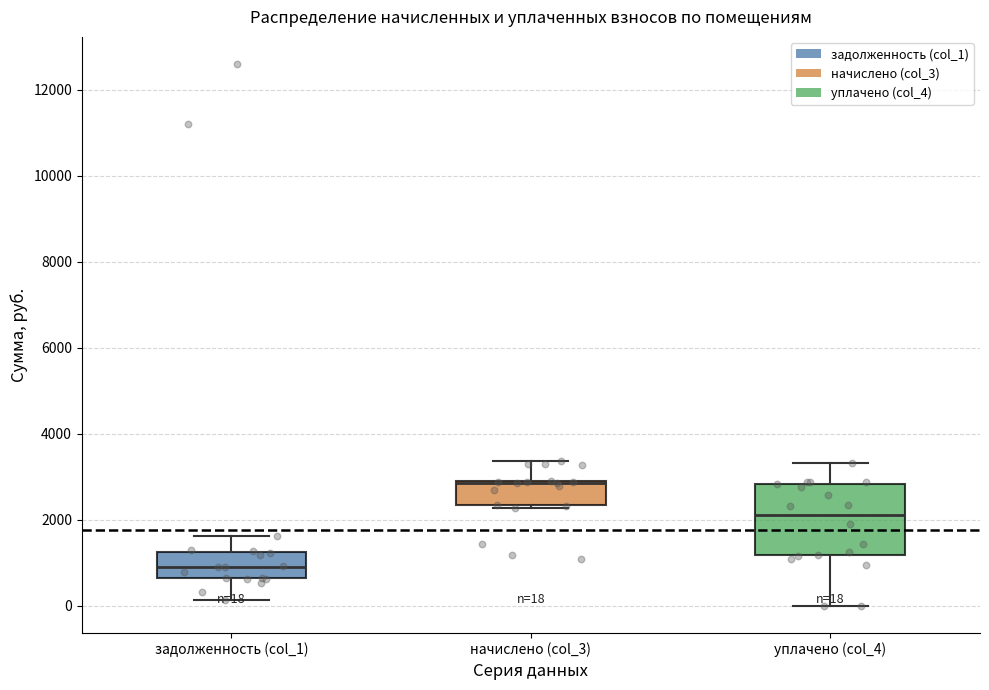

Which box is the tallest, from its lower edge to its upper edge?

уплачено (col_4)